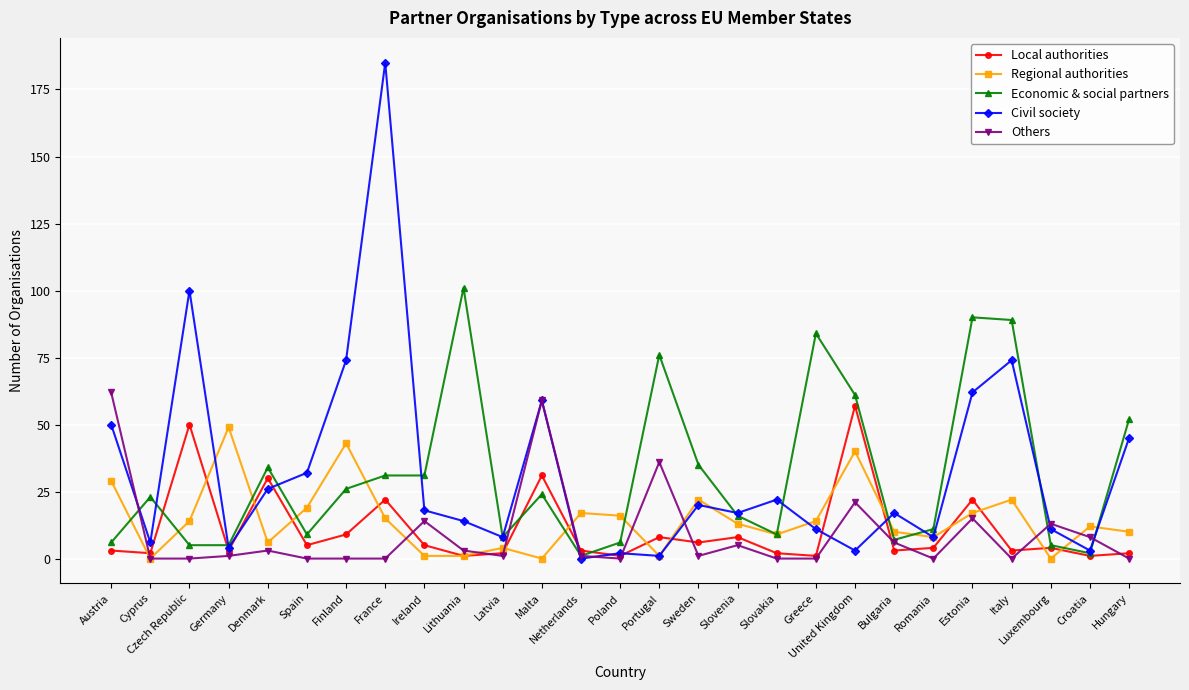

Where is Economic & social partners nearest to the value 51?

Hungary